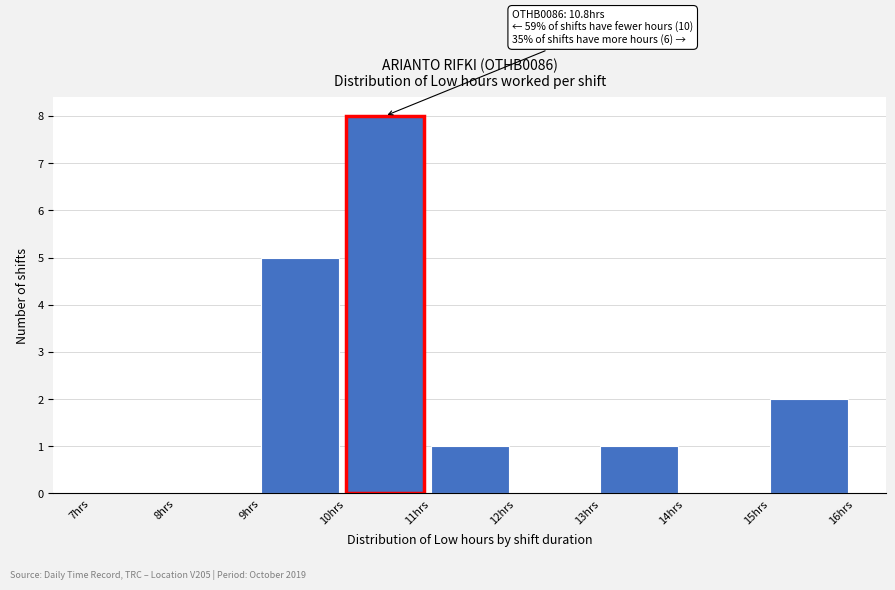

Which range on the x-axis has the tallest bar?

10 to 11